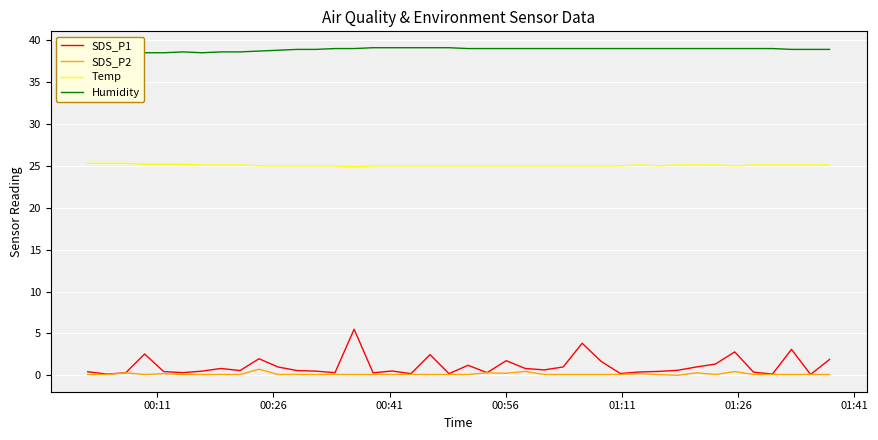

How many lines are shown in the chart?

4